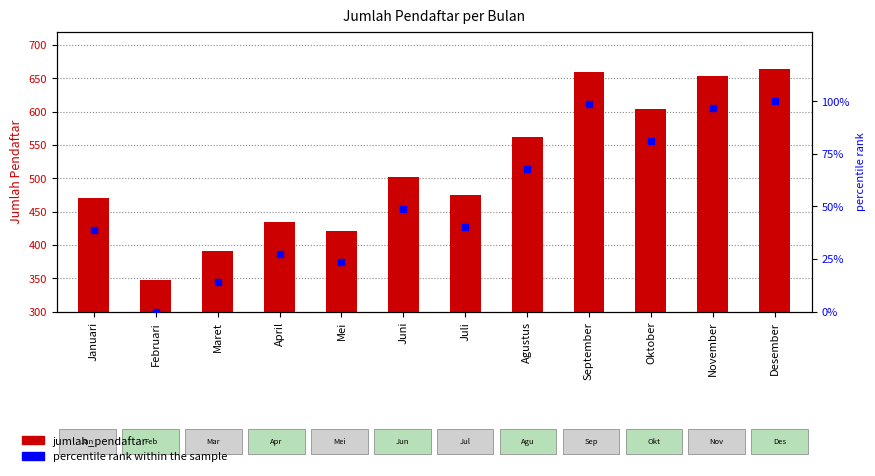

Which series has the largest Y range (max minus min)?

jumlah_pendaftar